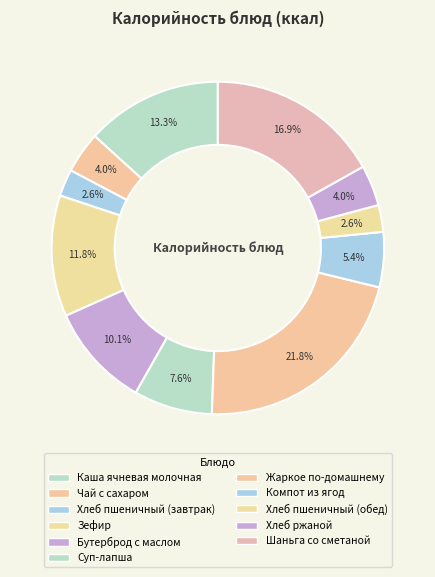

Count the number of slices in the pie.

11